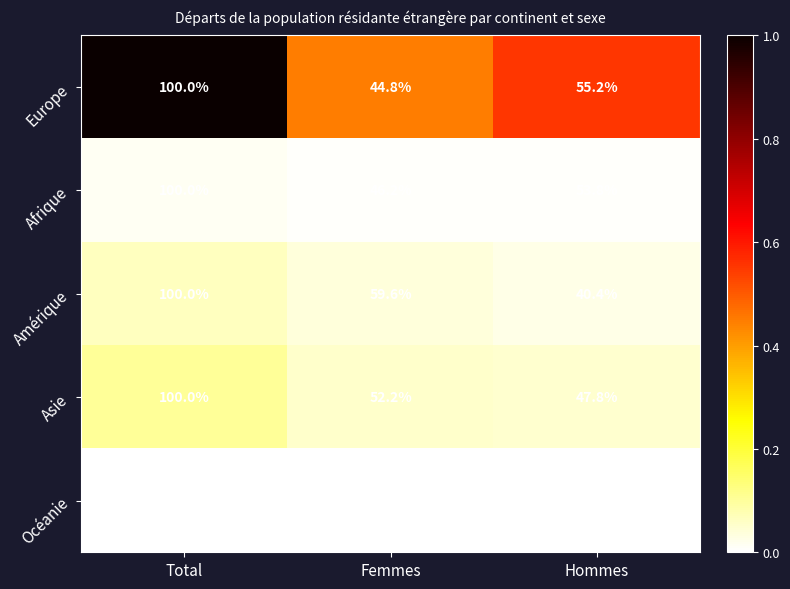

Rank the series at Femmes from lowest to highest value.

Europe, Afrique, Asie, Océanie, Amérique